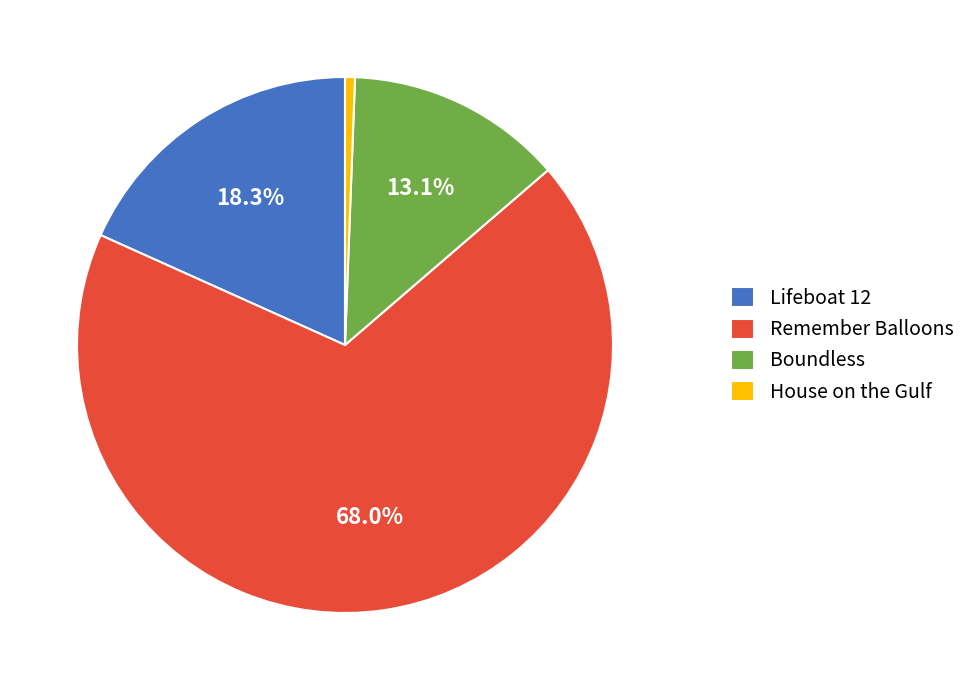

What is the ratio of the value at Boundless to the value at House on the Gulf?

21.9